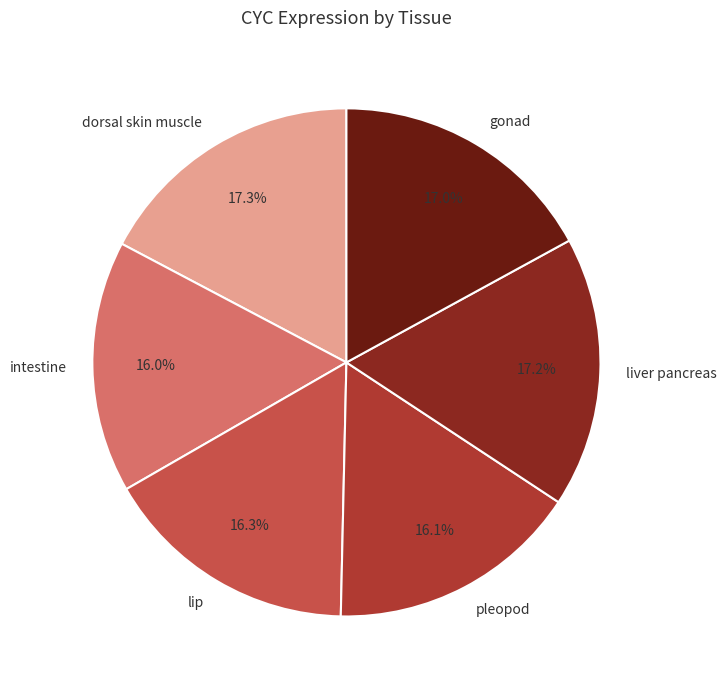

Is dorsal skin muscle the majority of the pie?

No